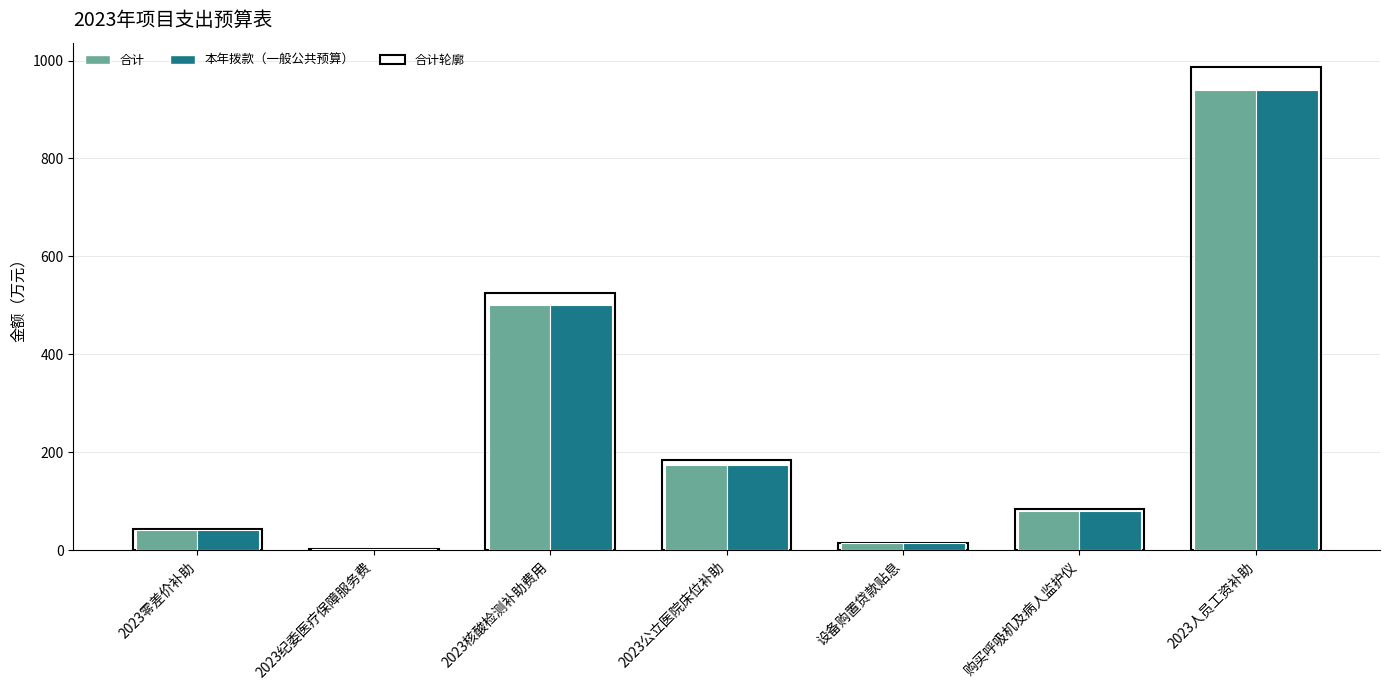

What is the sum of all 本年拨款（一般公共预算） values?

1752.0